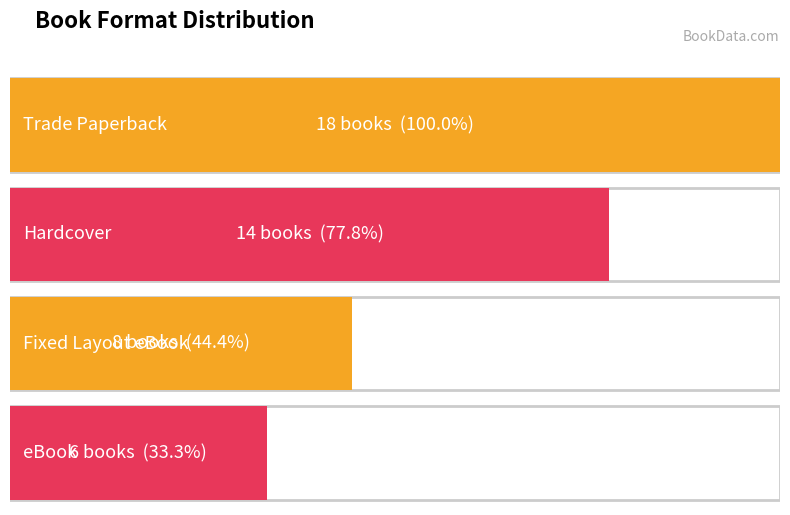

Reading left to right, extract all data points from this chart.

18	14	8	6